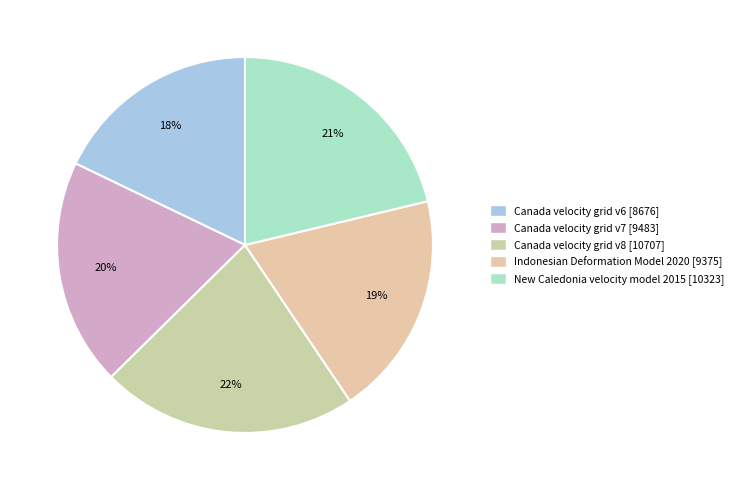

Which slice is the smallest?

Canada velocity grid v6